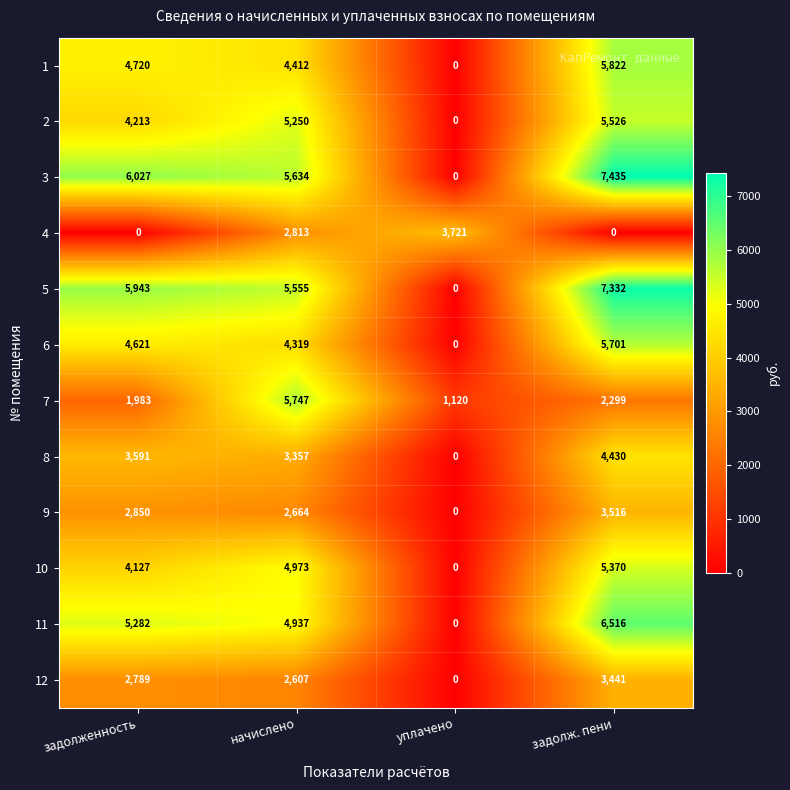

Is it true that 5 equals 0 at уплачено?

True